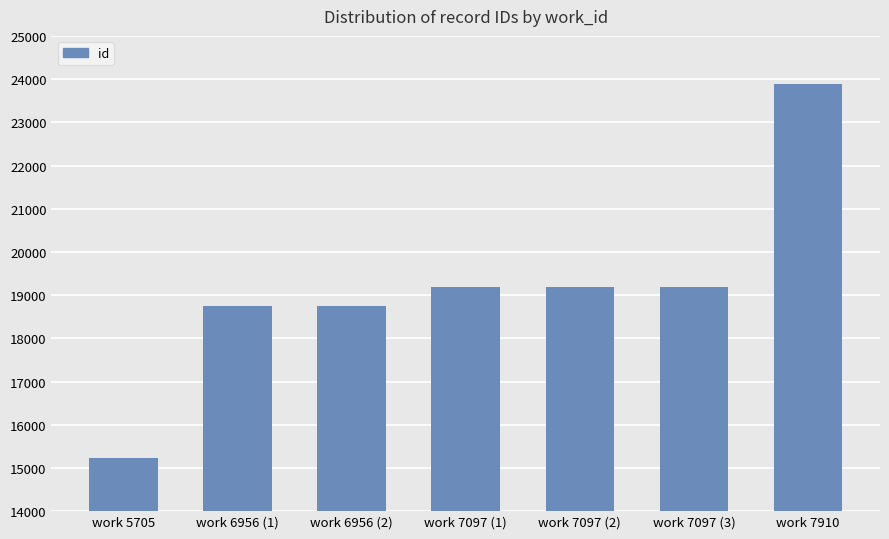

Which label corresponds to the smallest value in the chart?

work 5705